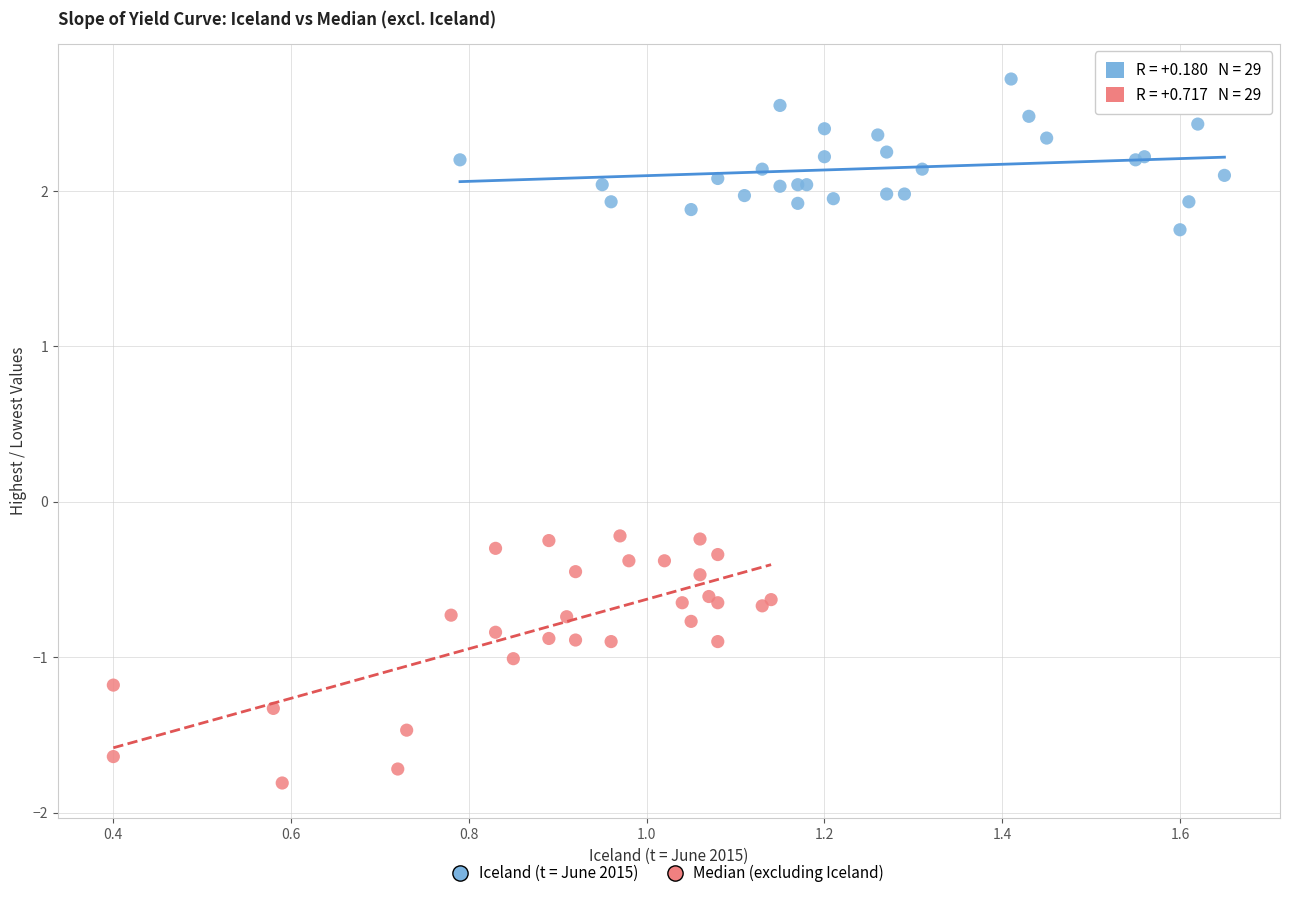

Which series has the largest Y range (max minus min)?

Median (excluding Iceland)